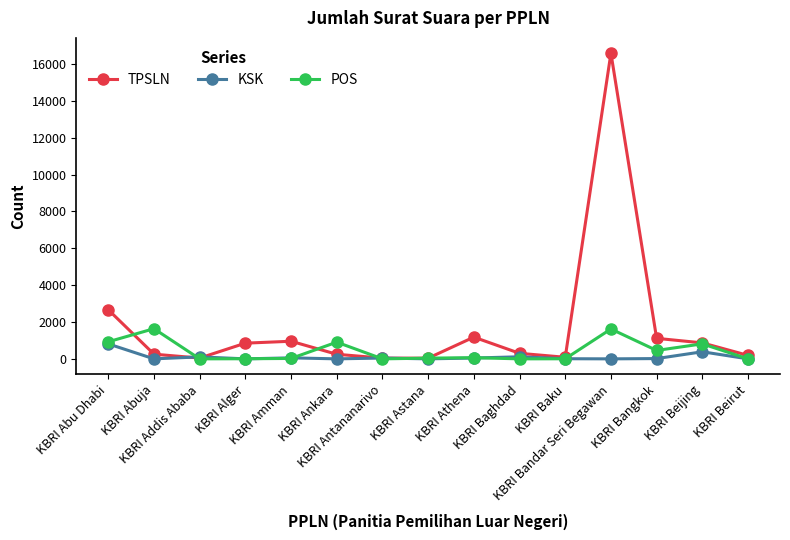

In TPSLN, how many points are lower than both neighbors (excluding endpoints)?

3